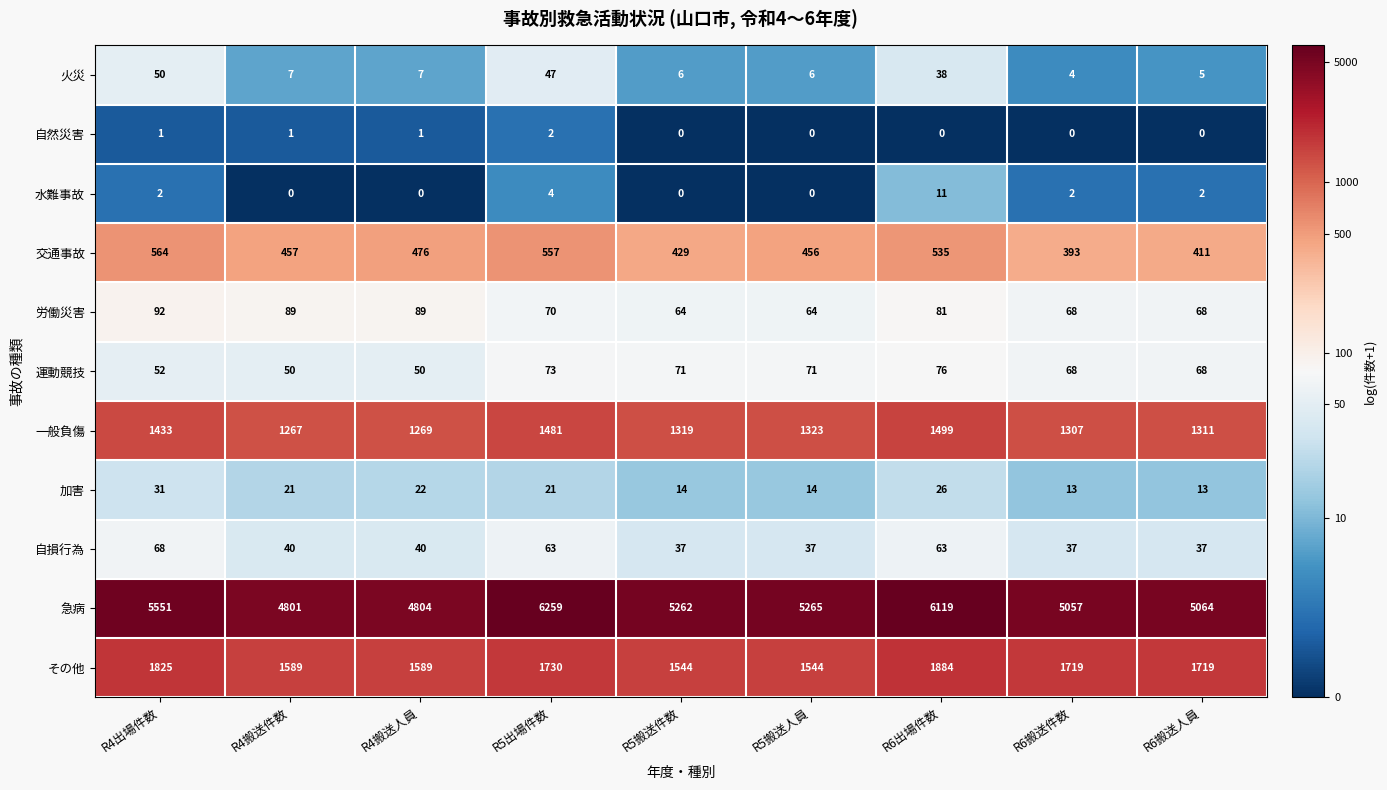

Count the 交通事故 values in the range 429 to 535.

5